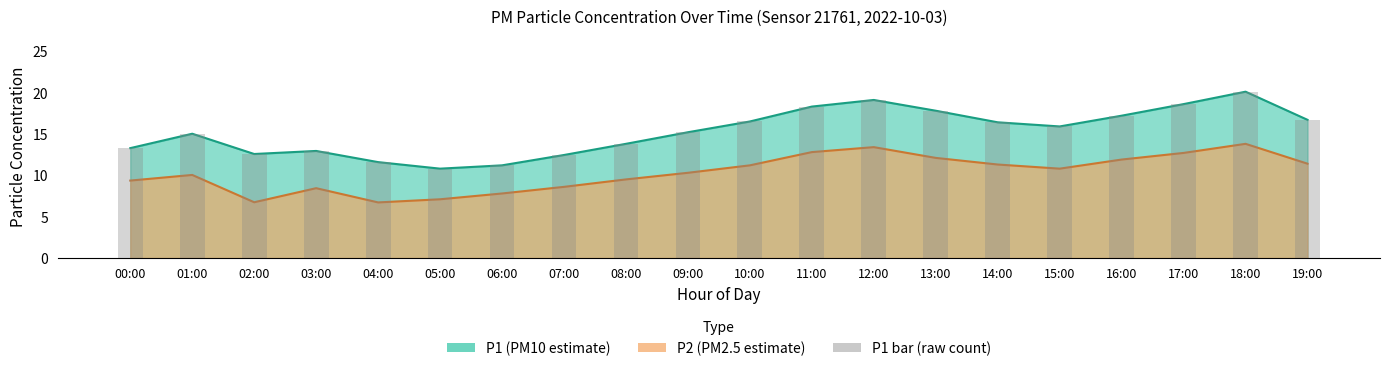

True or false: the data shows 16.7 at 19:00.

True